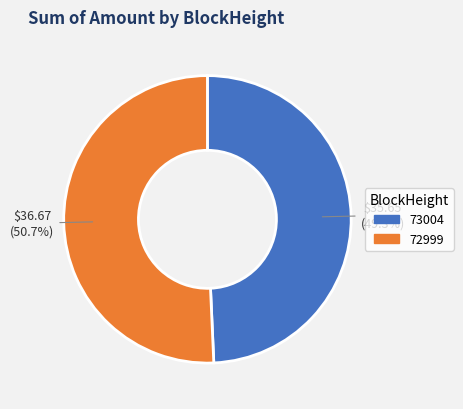

Which has a higher value, 73004 or 72999?

72999